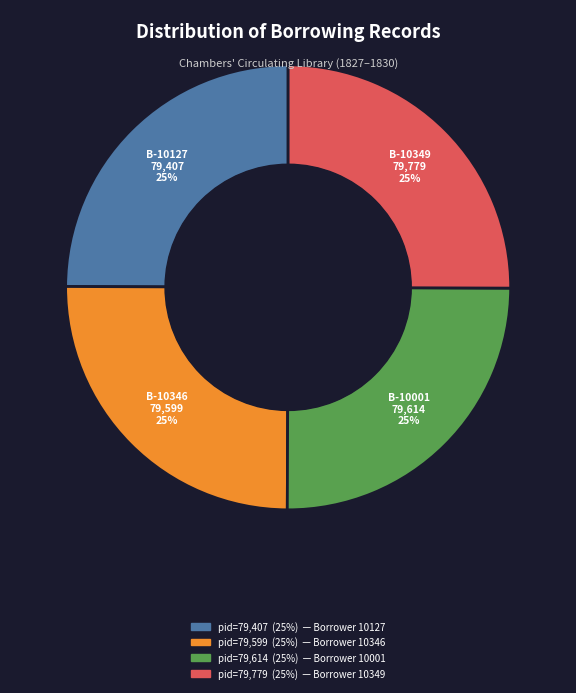

Is there any slice that represents more than half of the pie?

No